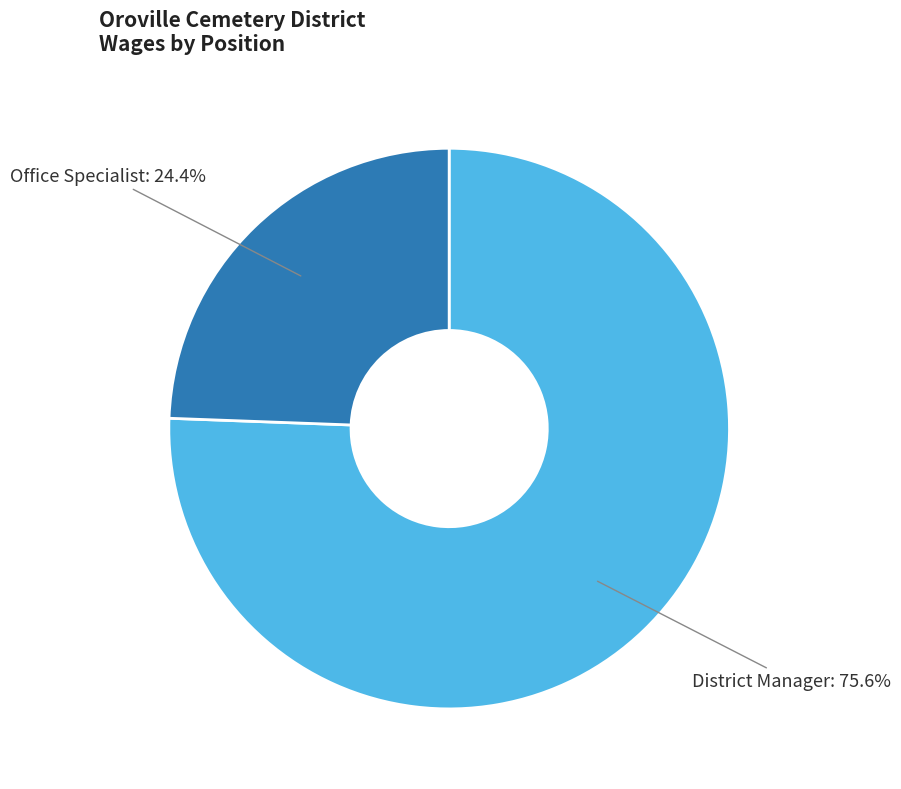

Which has a higher value, District Manager or Office Specialist?

District Manager